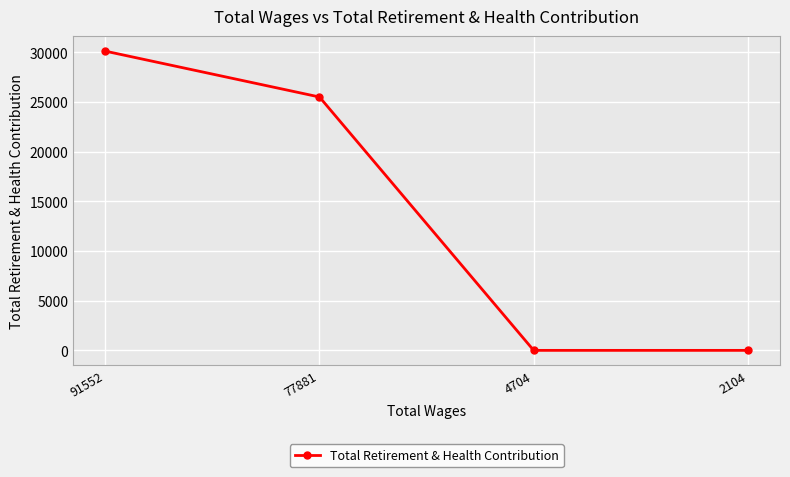

Reading left to right, what are all the values shown in this chart?

91552=30118	77881=25501	4704=0	2104=0